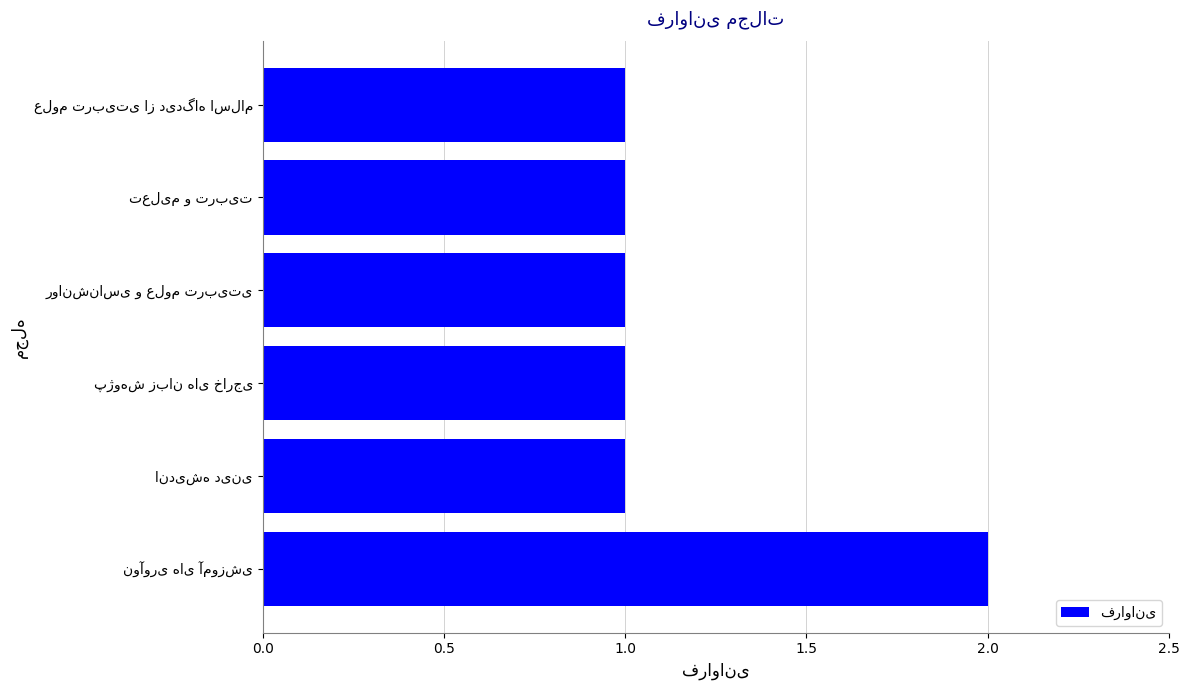

Reading bottom to top, what are all the values shown in this chart?

2	1	1	1	1	1